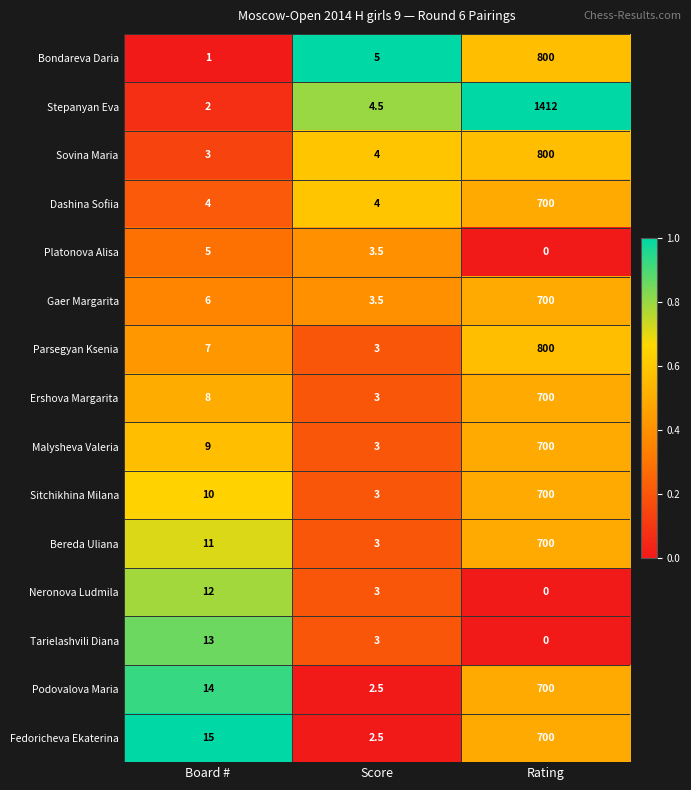

Which category has the lowest value in the Gaer Margarita series?

Score